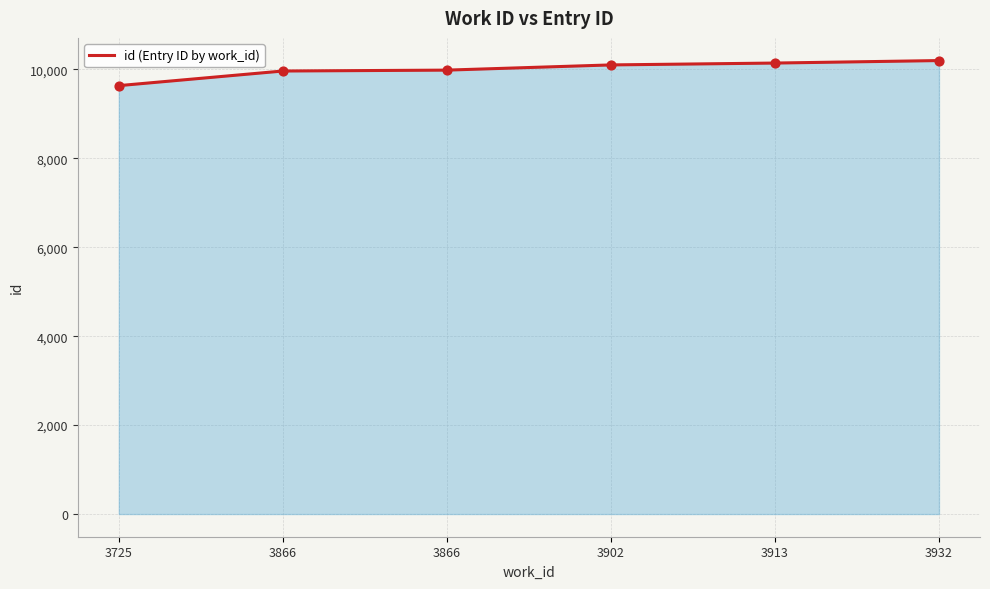

Approximately how many times larger is the value at 3902 compared to 3913?

1.0